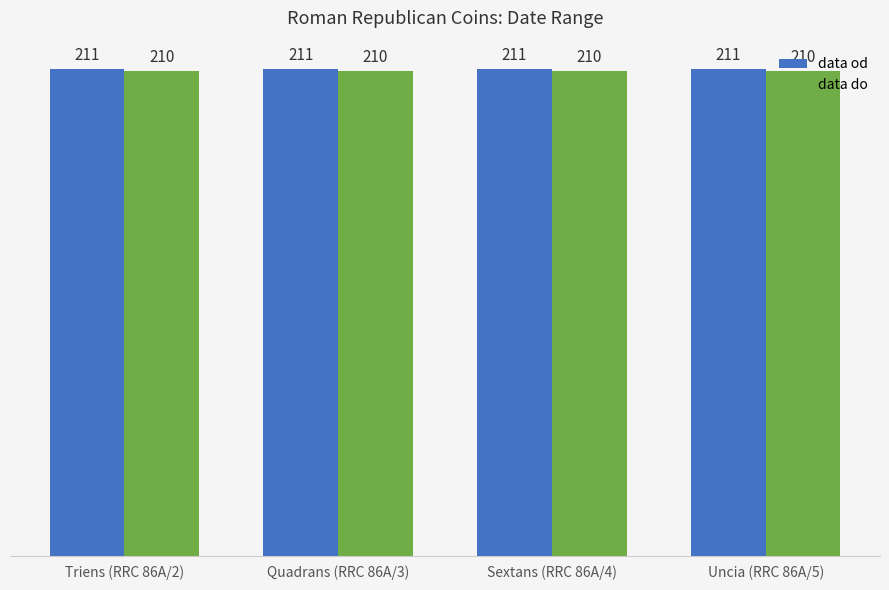

How many series are shown in this chart?

2